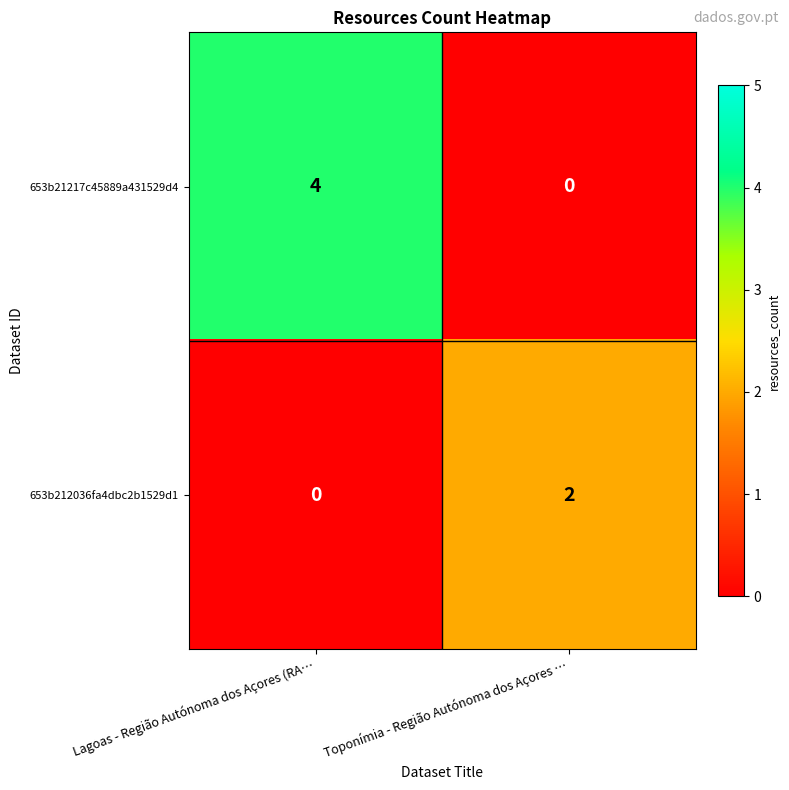

List the series in order of their peak value, lowest first.

653b212036fa4dbc2b1529d1, 653b21217c45889a431529d4